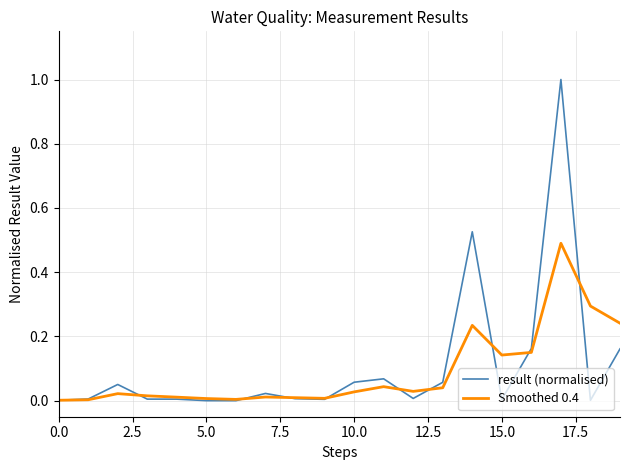

In result (normalised), how many points are lower than both neighbors (excluding endpoints)?

5